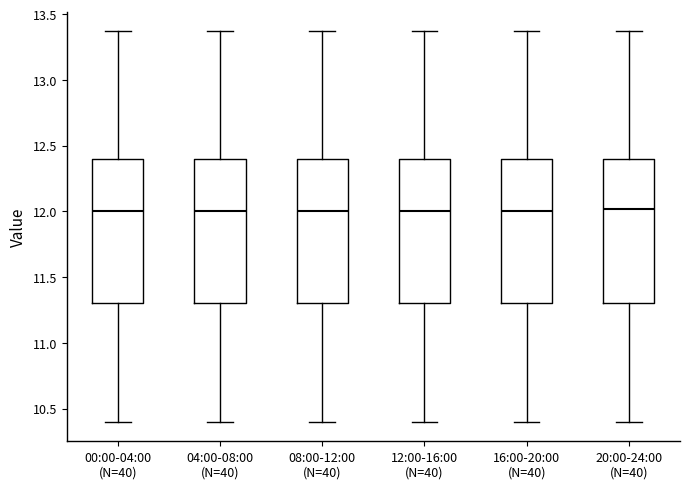

Where does the median line of the box for 20:00-24:00 (N=40) sit on the y-axis? The values are not printed on the chart, so give them approximately, as read against the axis.

12.00